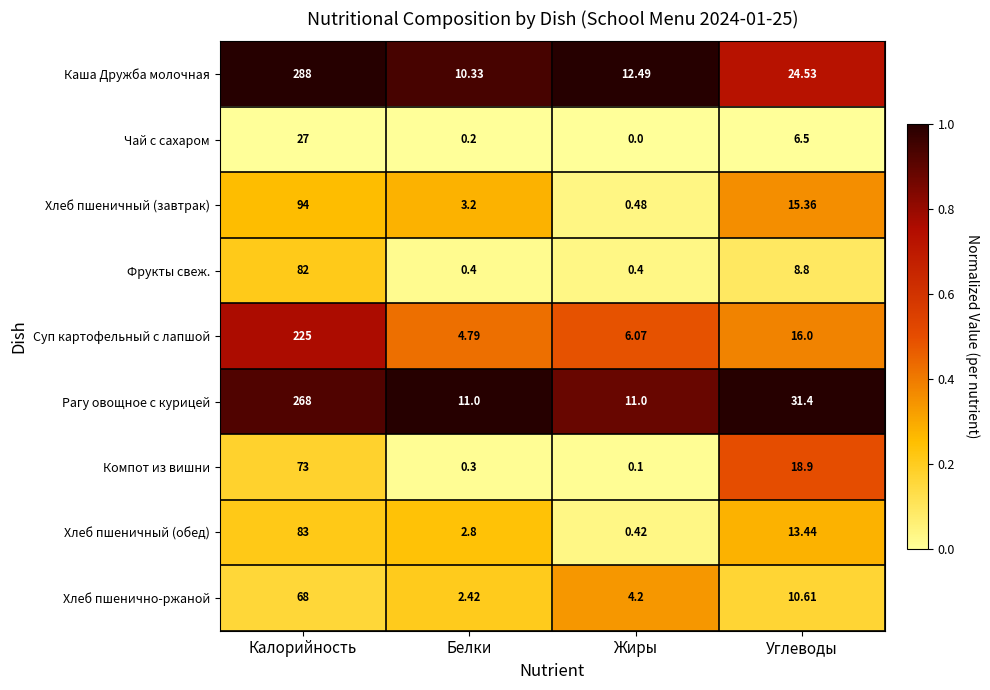

Which label corresponds to the largest value in the chart?

Калорийность